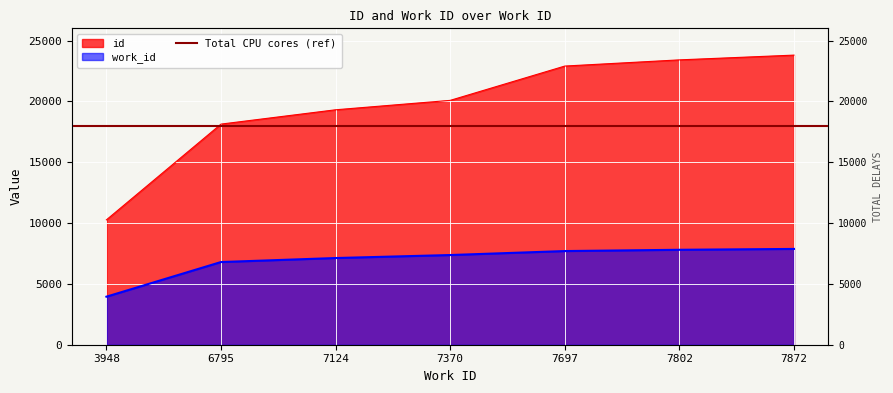

Is the value of work_id at 7370 greater than the value of id at 7124?

No